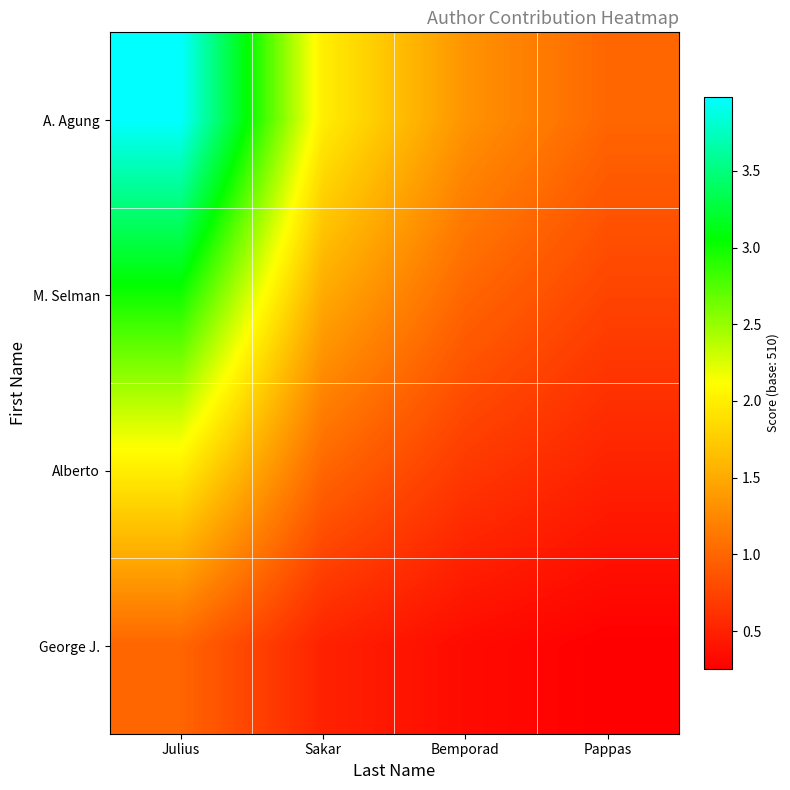

Reading left to right, what are all the values shown in this chart?

A. Agung: Julius=4.0	Sakar=2.0	Bemporad=1.3	Pappas=1.0
M. Selman: Julius=3.0	Sakar=1.5	Bemporad=1.0	Pappas=0.7
Alberto: Julius=2.0	Sakar=1.0	Bemporad=0.7	Pappas=0.5
George J.: Julius=1.0	Sakar=0.5	Bemporad=0.3	Pappas=0.2